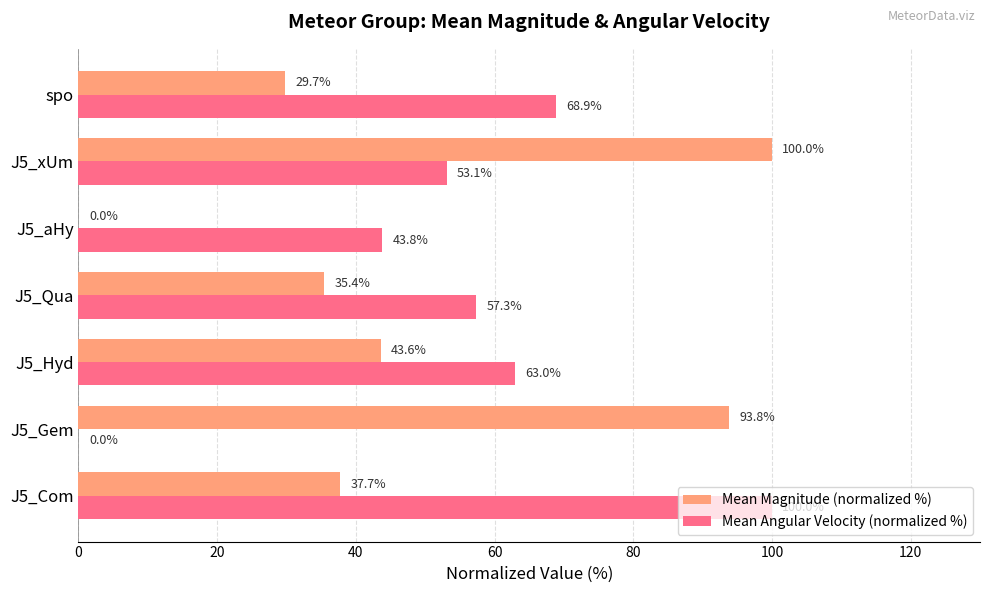

What is the greatest value displayed?

100.0